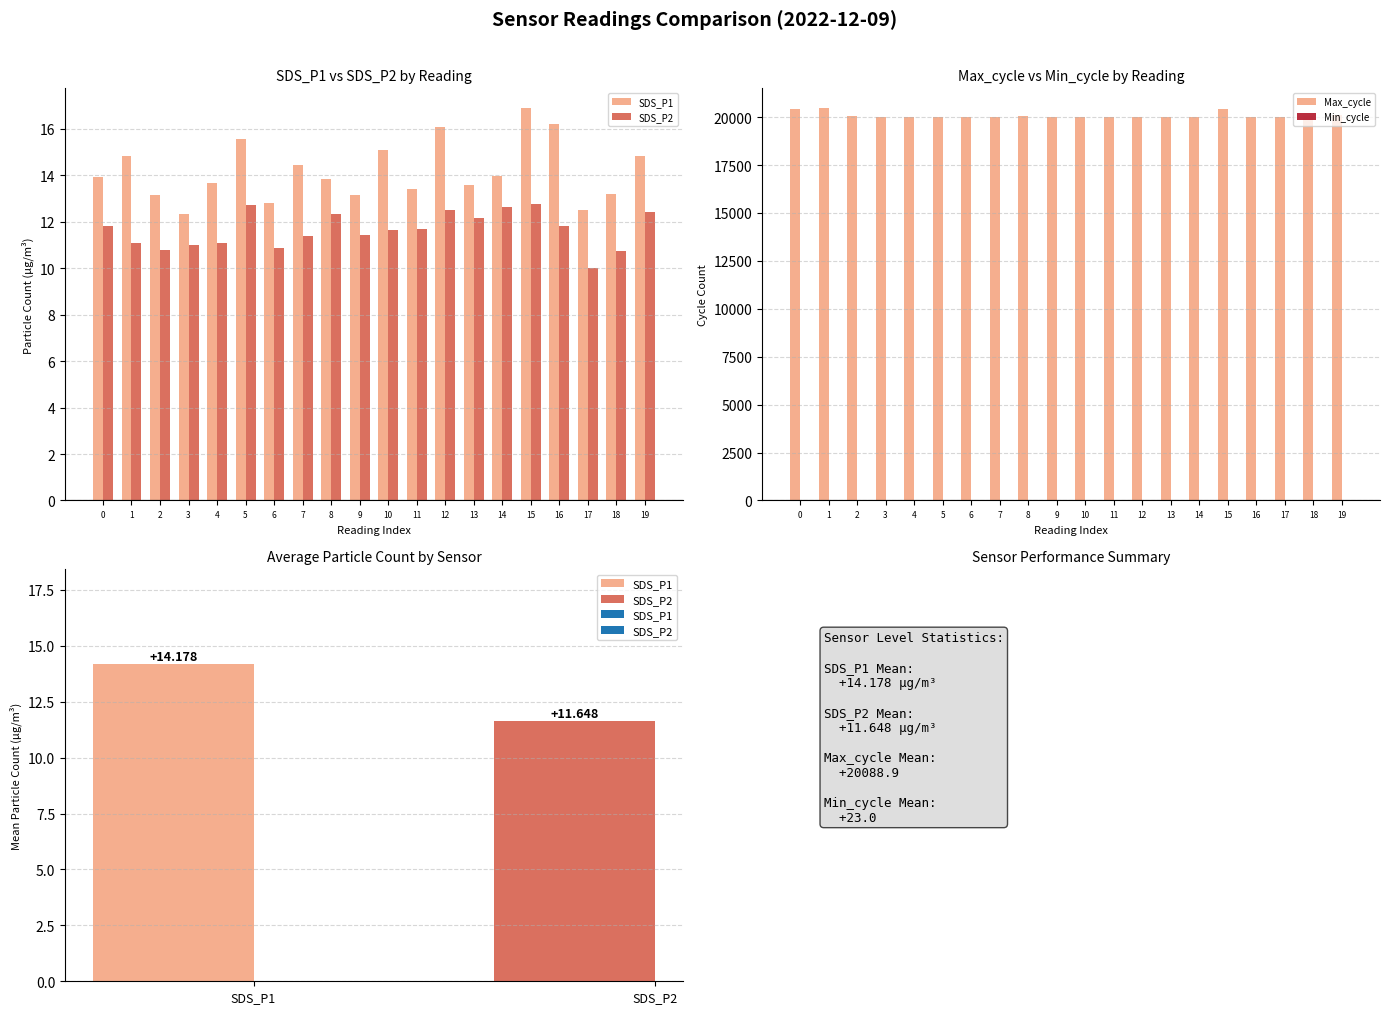

True or false: SDS_P1 has a value of 14.8 at 1.

True